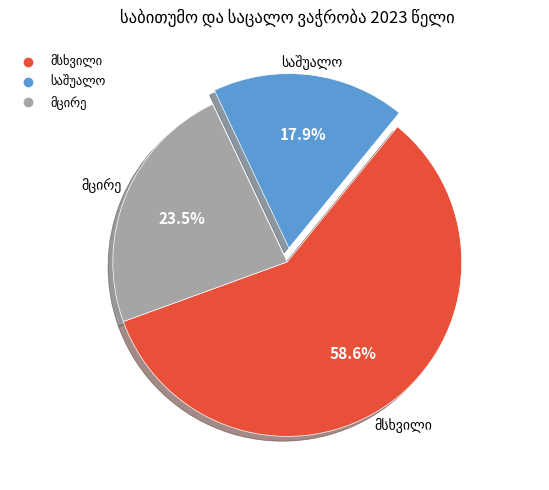

What is the change in value from მსხვილი to საშუალო?

-27862.6